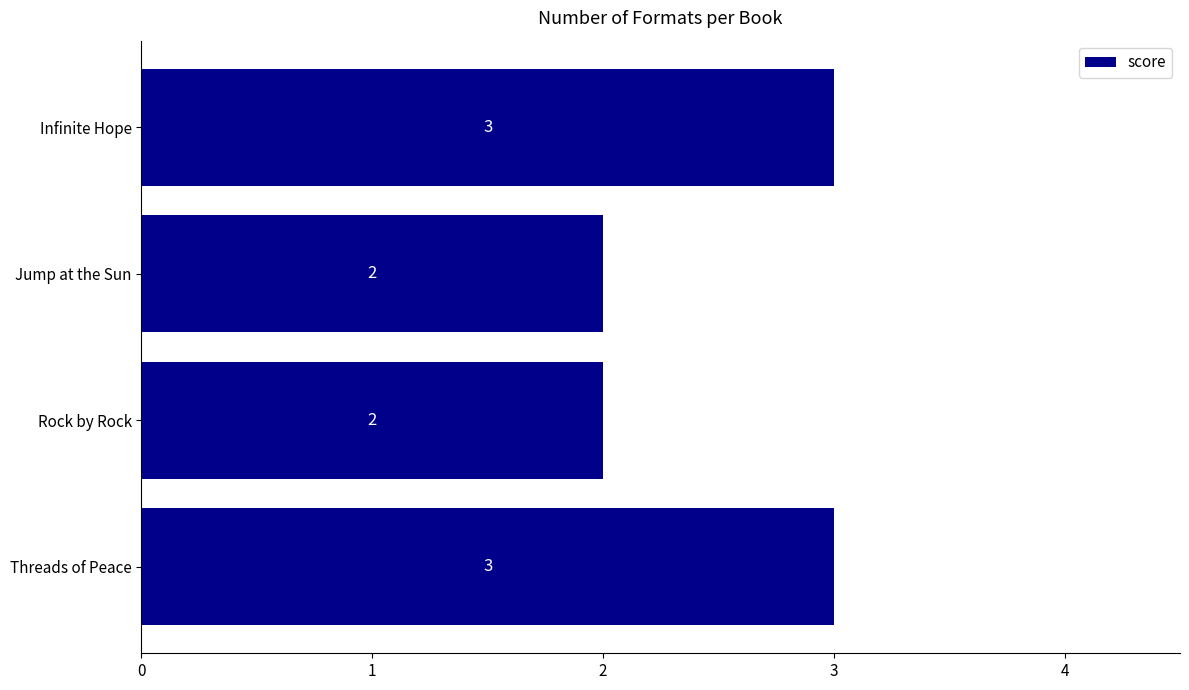

What is the maximum value shown in the chart?

3